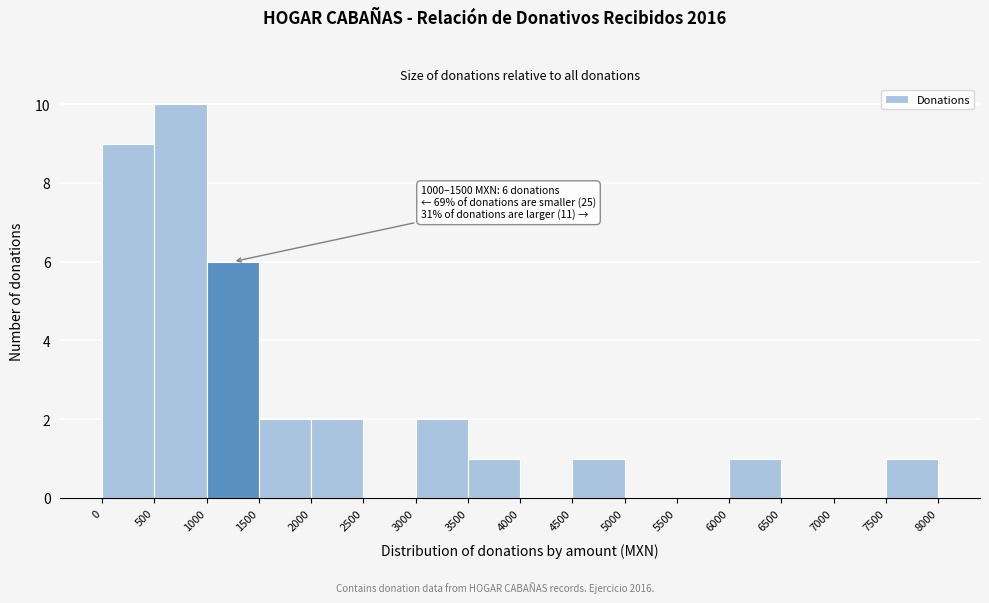

Which range on the x-axis has the tallest bar?

500 to 1000